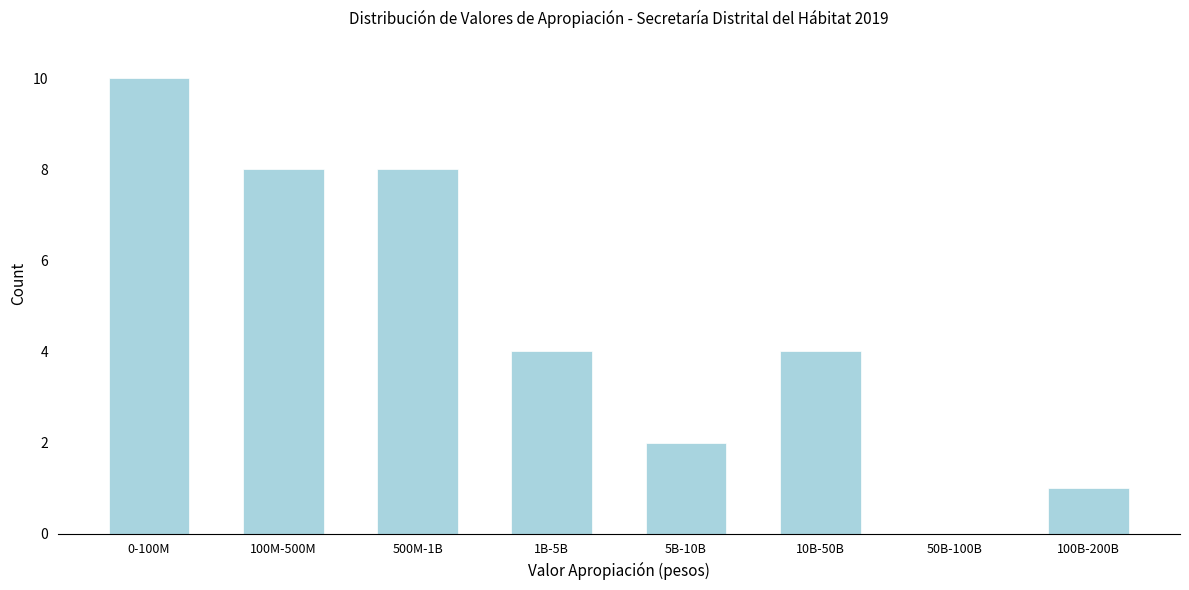

Reading left to right, what are all the values shown in this chart?

0-100M=10	100M-500M=8	500M-1B=8	1B-5B=4	5B-10B=2	10B-50B=4	50B-100B=0	100B-200B=1